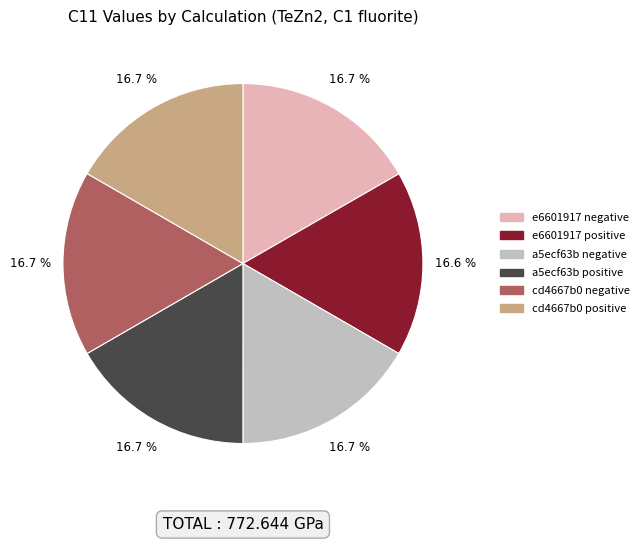

Approximately how many times larger is the value at cd4667b0 positive compared to a5ecf63b negative?

1.0